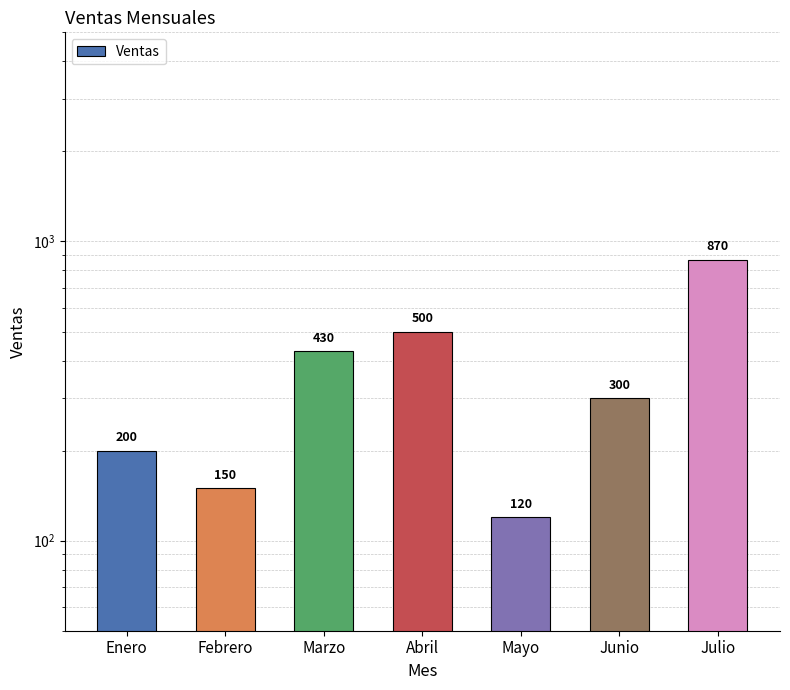

List the labels in order of value, smallest first.

Mayo, Febrero, Enero, Junio, Marzo, Abril, Julio